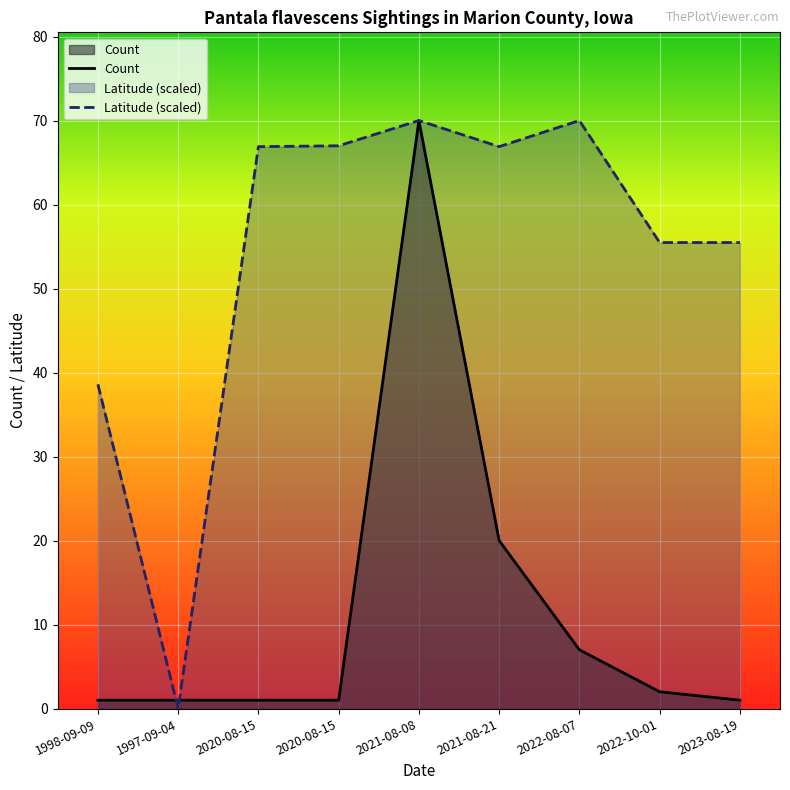

At which label does Count reach its peak?

2021-08-08